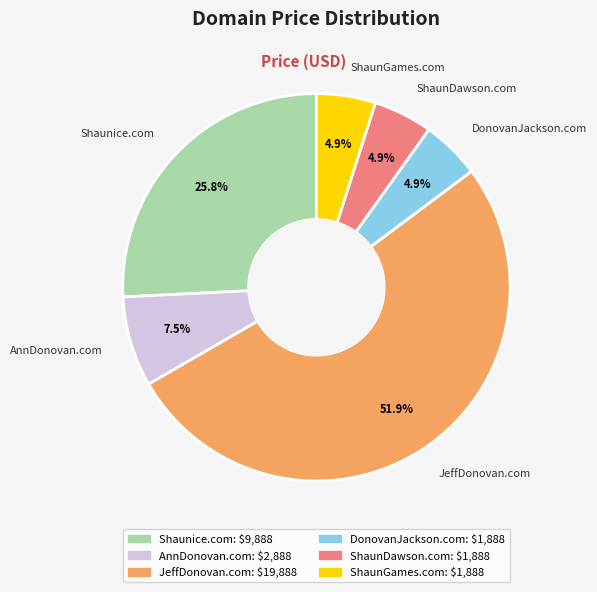

How many segments does this pie chart have?

6